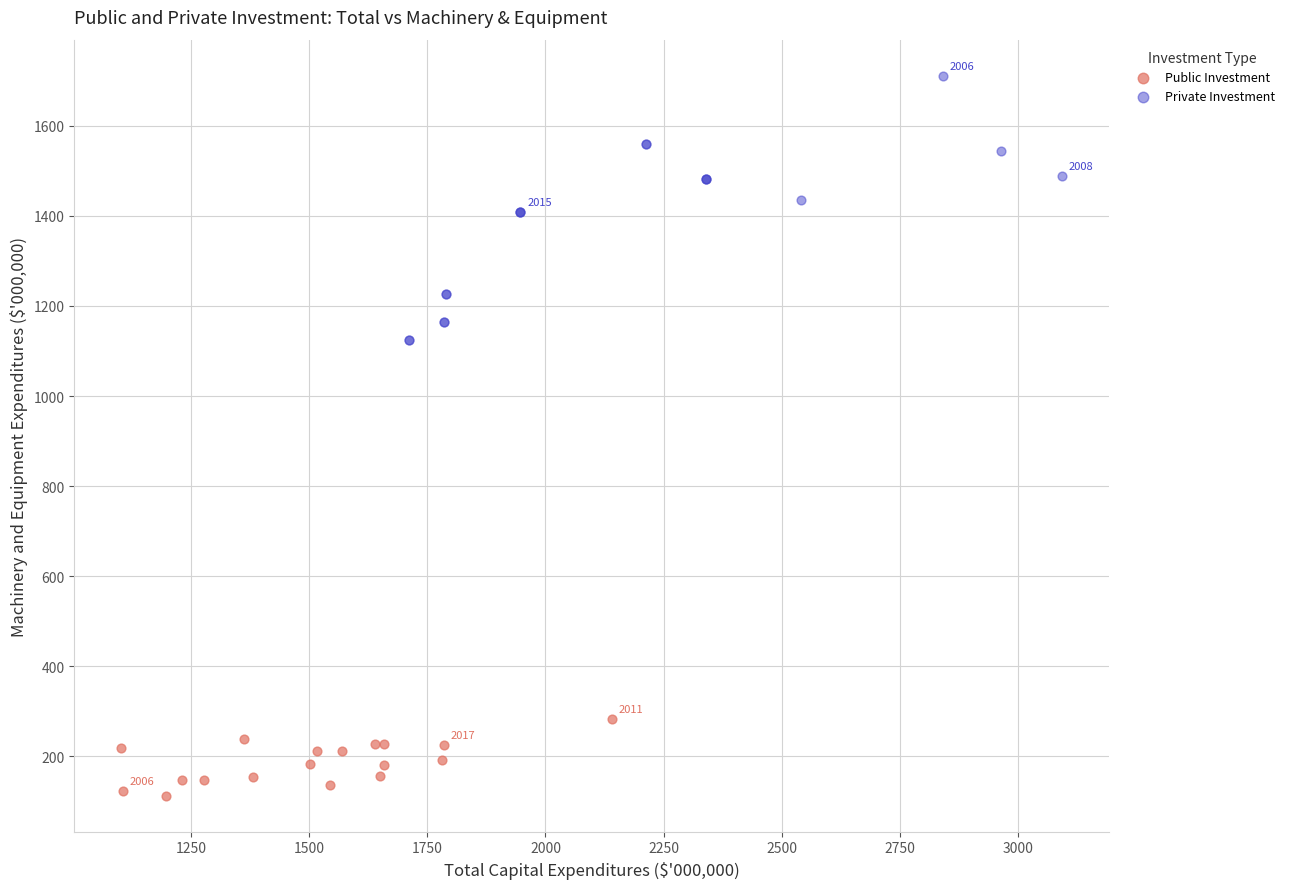

Which series reaches the minimum Y coordinate?

Public Investment